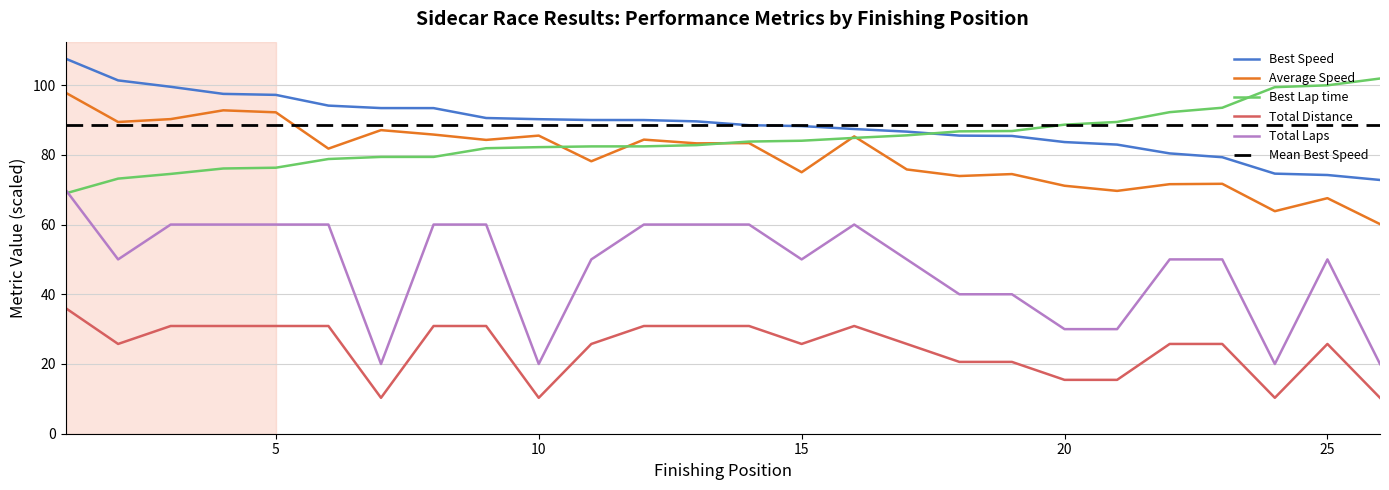

The Average Speed series shows 71.7 at 23. True or false?

True